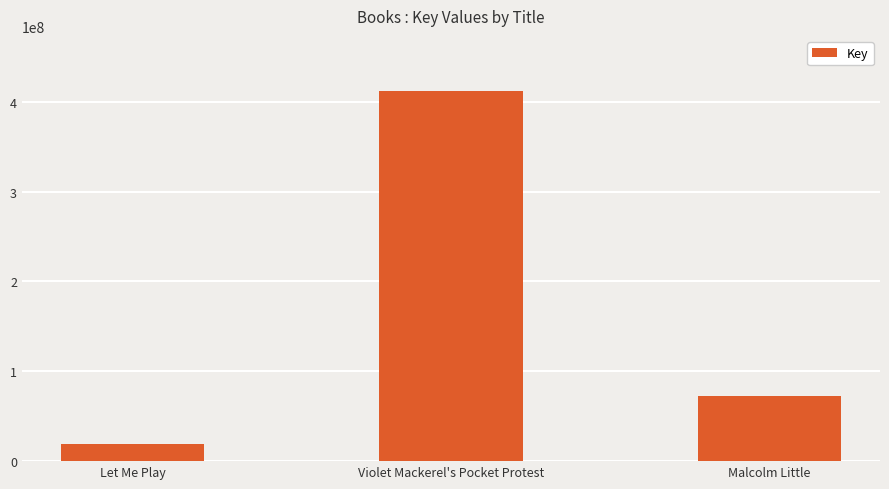

List the labels in order of value, largest first.

Violet Mackerel's Pocket Protest, Malcolm Little, Let Me Play